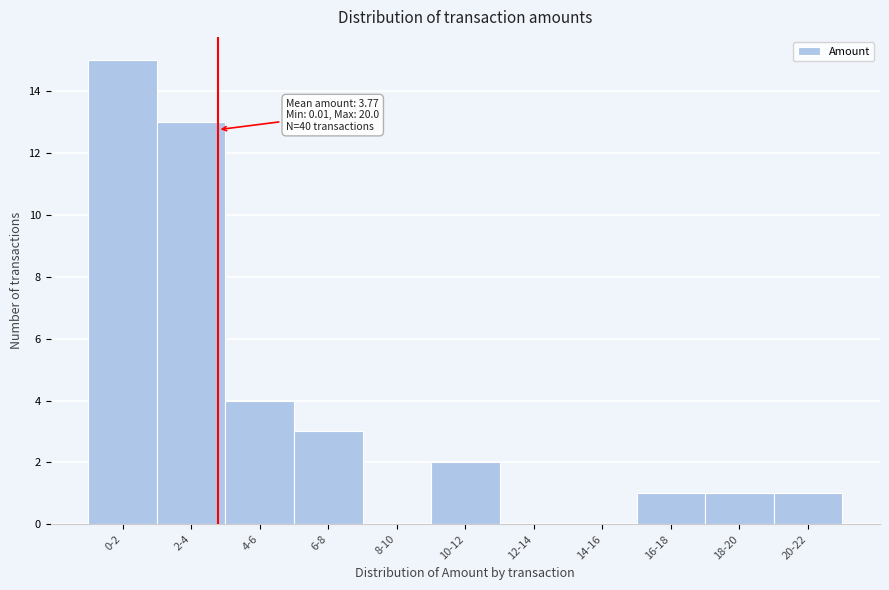

Reading right to left, what are all the values shown in this chart?

20-22=1	18-20=1	16-18=1	14-16=0	12-14=0	10-12=2	8-10=0	6-8=3	4-6=4	2-4=13	0-2=15